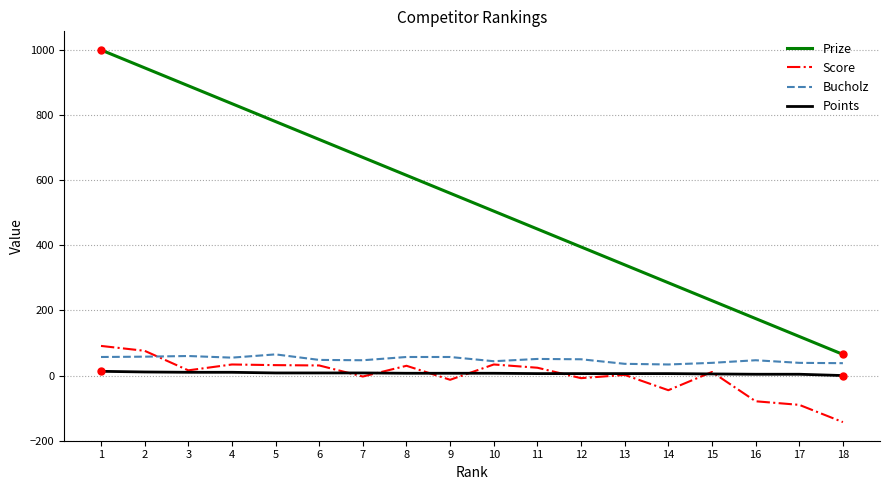

Which series has the largest total across all categories?

Prize